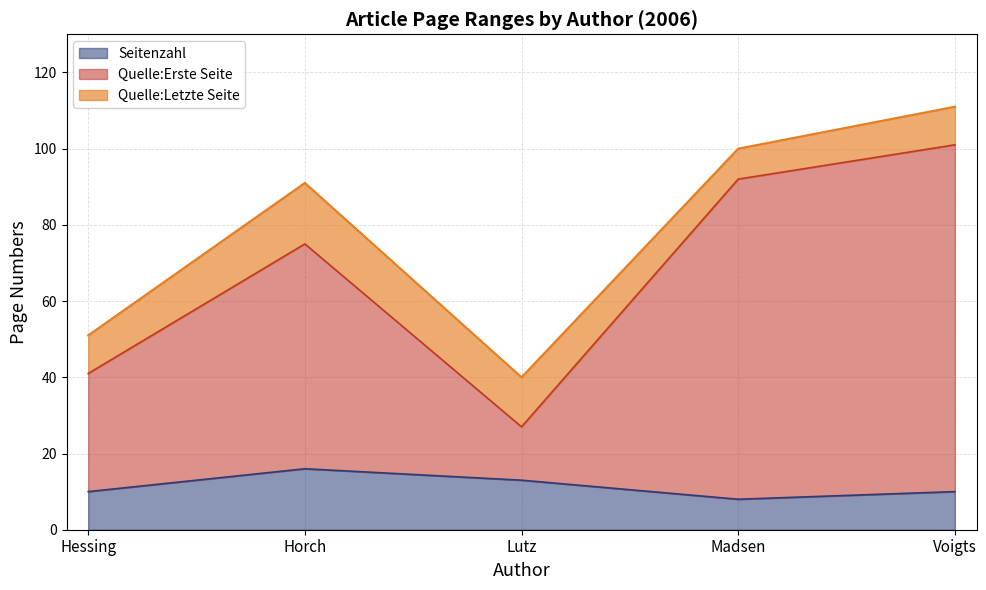

What is the sum of the Seitenzahl values at Madsen and Horch?

24